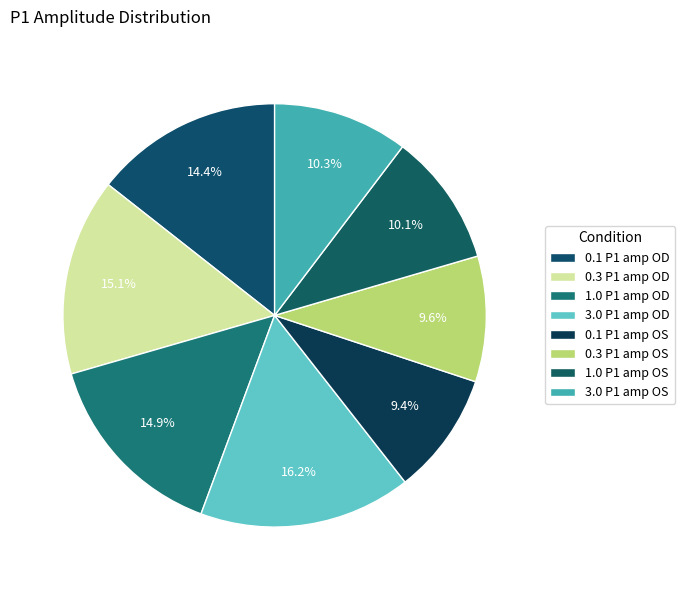

Which category has the biggest portion of the pie?

3.0 P1 amp OD